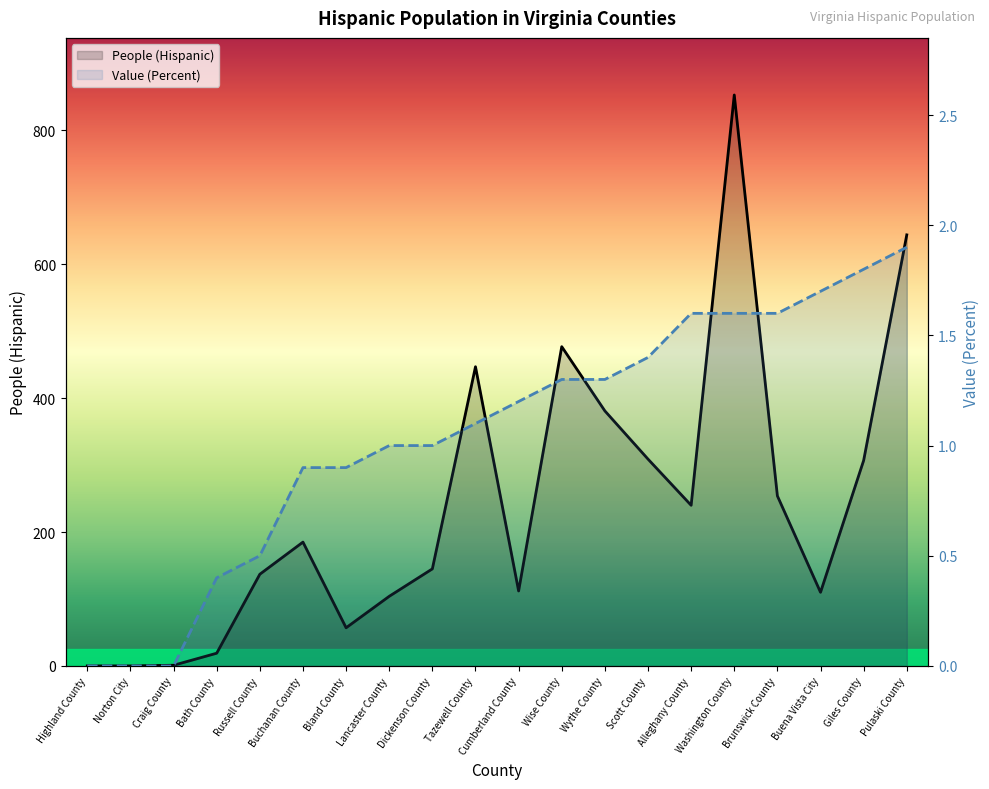

What are all the series names shown in the legend?

People (Hispanic), Value (Percent)